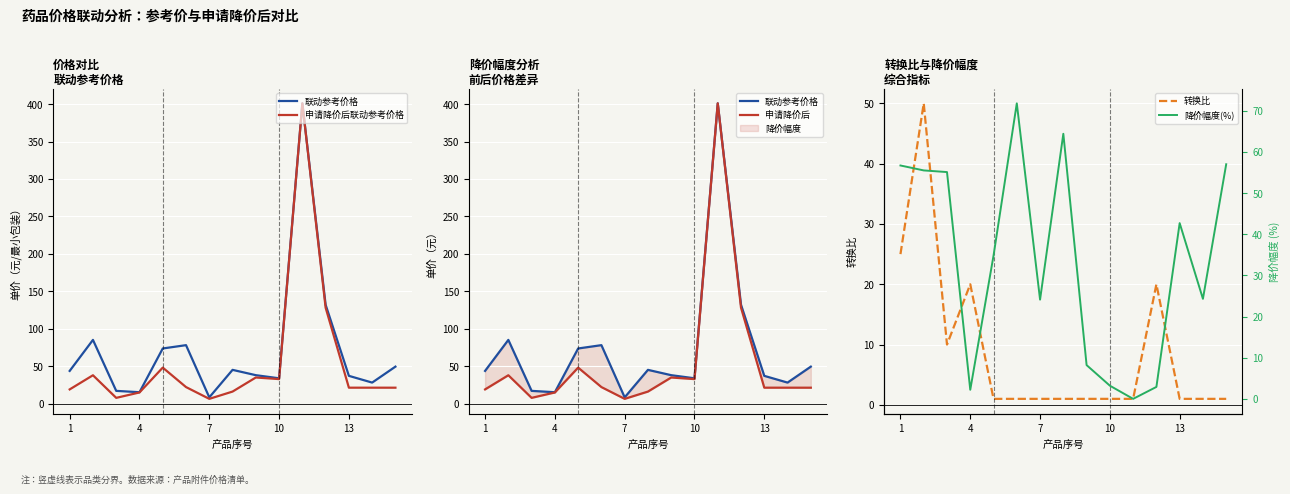

What is the spread (max minus min) of values at 11?

129.0